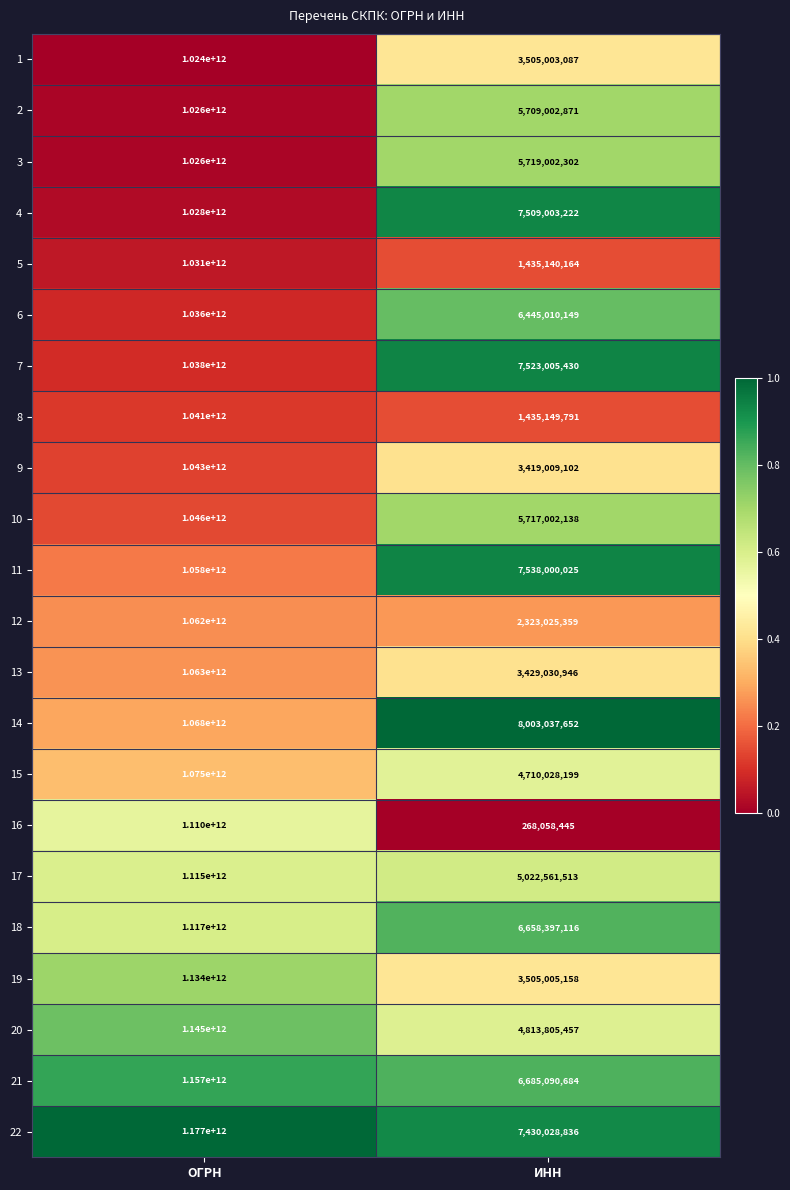

True or false: 4 has a value of 11200097237 at ИНН.

False